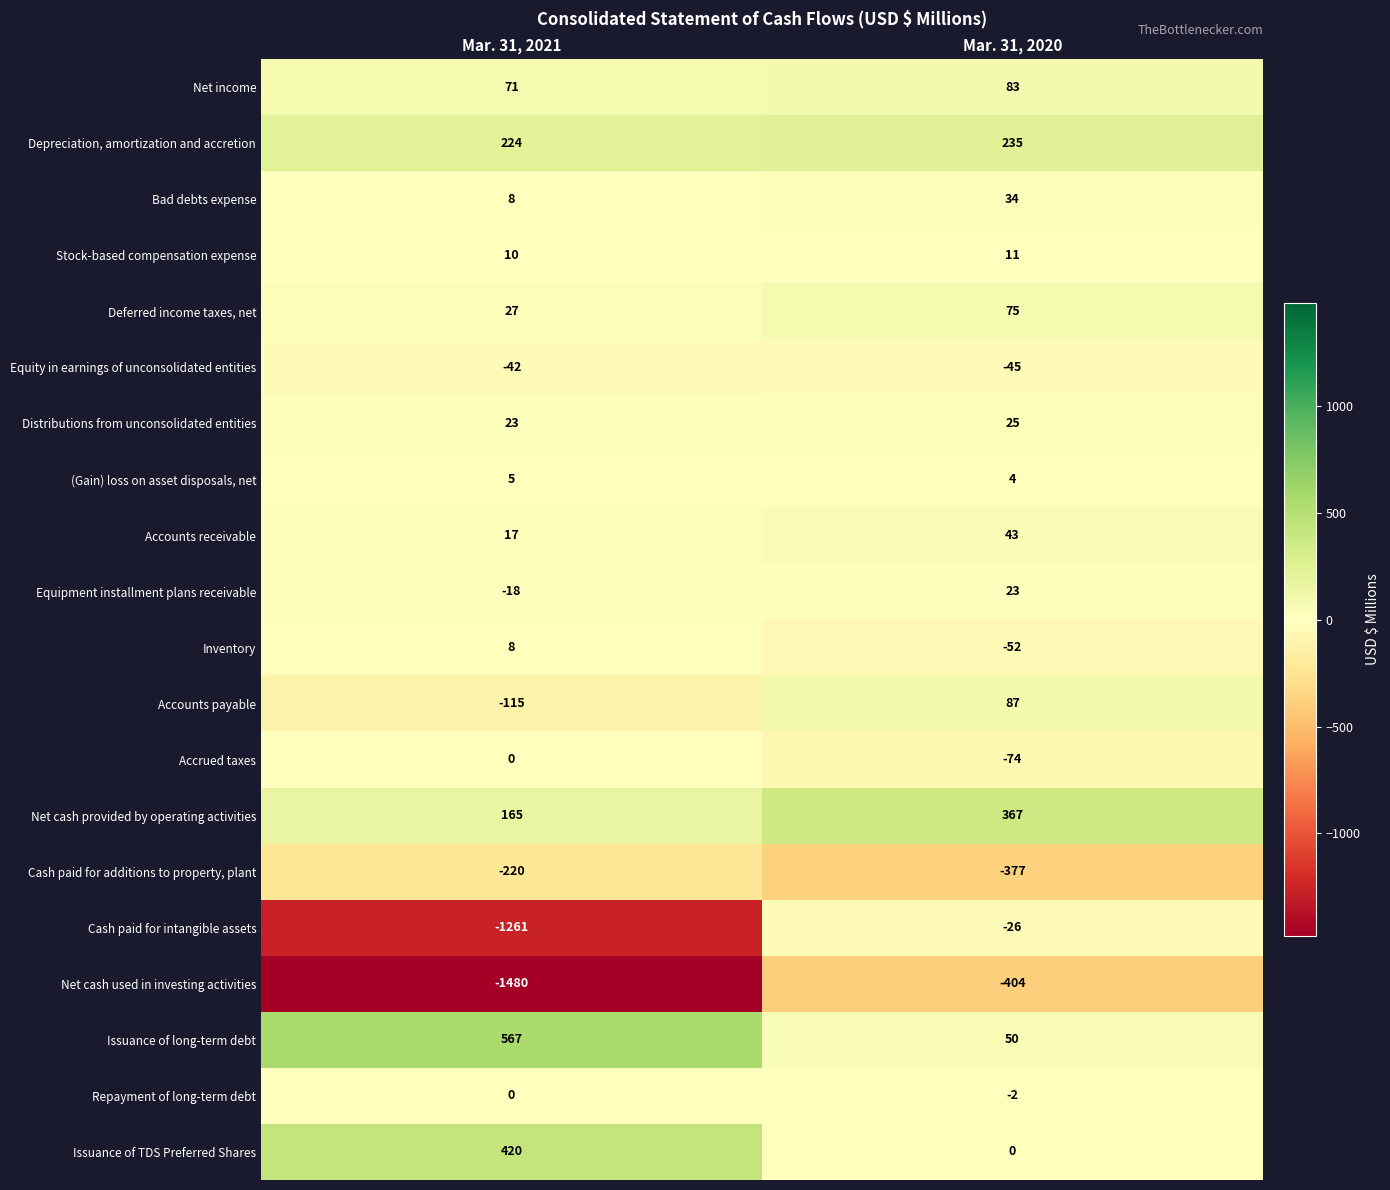

How many categories are shown in the chart?

2